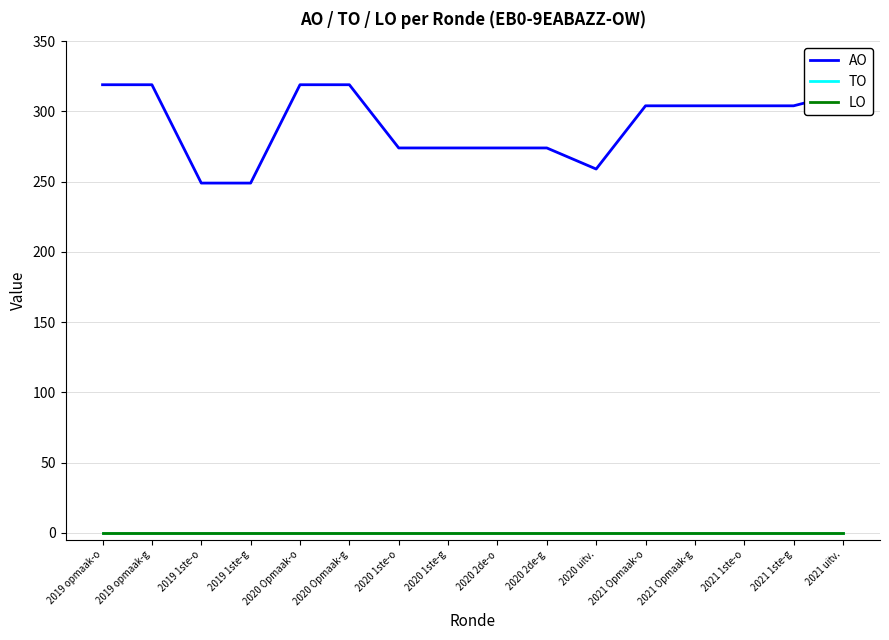

Reading right to left, transcribe all the data shown in this chart.

AO: 2021 uitv.=313	2021 1ste-g=304	2021 1ste-o=304	2021 Opmaak-g=304	2021 Opmaak-o=304	2020 uitv.=259	2020 2de-g=274	2020 2de-o=274	2020 1ste-g=274	2020 1ste-o=274	2020 Opmaak-g=319	2020 Opmaak-o=319	2019 1ste-g=249	2019 1ste-o=249	2019 opmaak-g=319	2019 opmaak-o=319
TO: 2021 uitv.=0	2021 1ste-g=0	2021 1ste-o=0	2021 Opmaak-g=0	2021 Opmaak-o=0	2020 uitv.=0	2020 2de-g=0	2020 2de-o=0	2020 1ste-g=0	2020 1ste-o=0	2020 Opmaak-g=0	2020 Opmaak-o=0	2019 1ste-g=0	2019 1ste-o=0	2019 opmaak-g=0	2019 opmaak-o=0
LO: 2021 uitv.=0	2021 1ste-g=0	2021 1ste-o=0	2021 Opmaak-g=0	2021 Opmaak-o=0	2020 uitv.=0	2020 2de-g=0	2020 2de-o=0	2020 1ste-g=0	2020 1ste-o=0	2020 Opmaak-g=0	2020 Opmaak-o=0	2019 1ste-g=0	2019 1ste-o=0	2019 opmaak-g=0	2019 opmaak-o=0